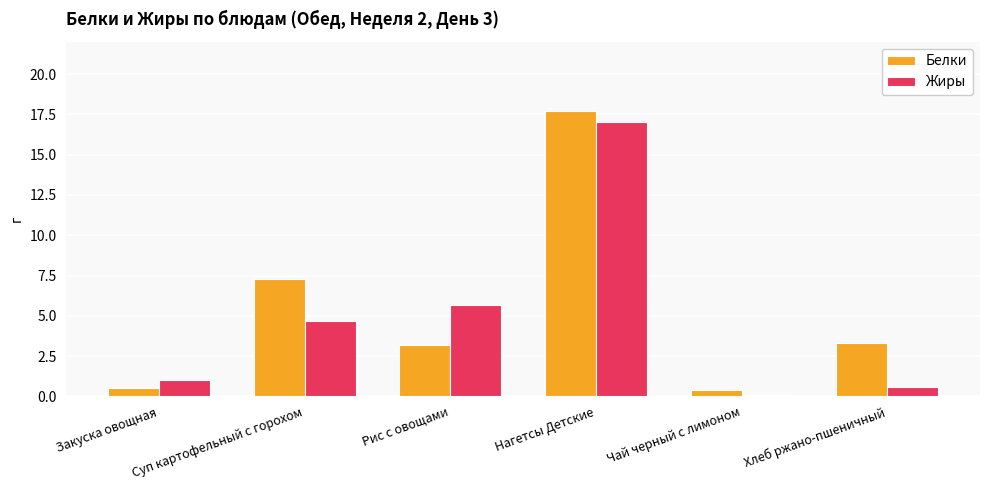

Does the chart contain stacked bars?

No